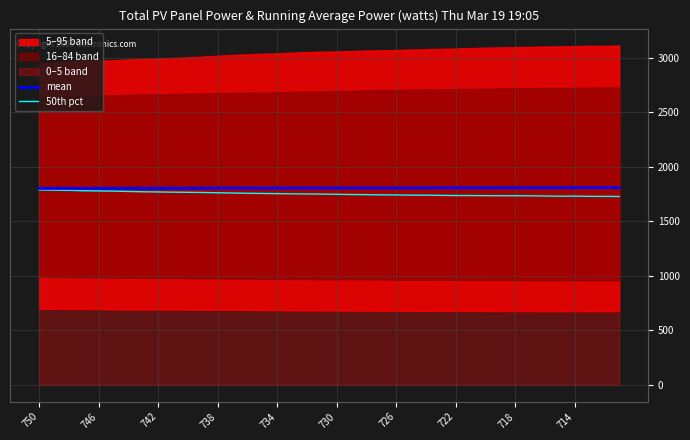

Is the value of 50th pct at 714 greater than the value of mean at 730?

No